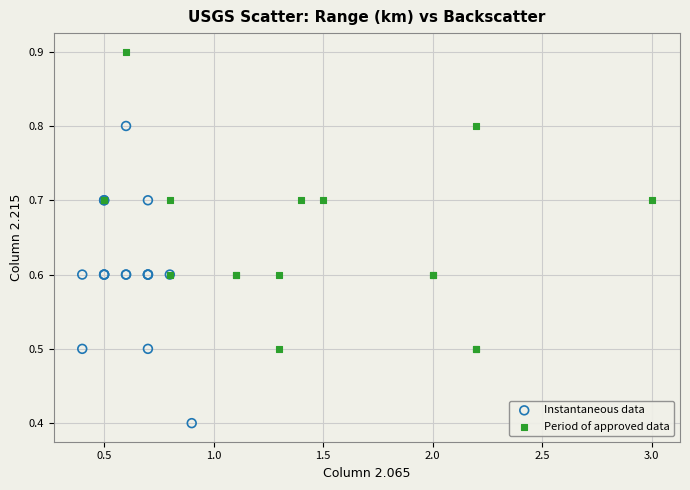

Which series reaches the minimum Y coordinate?

Instantaneous data